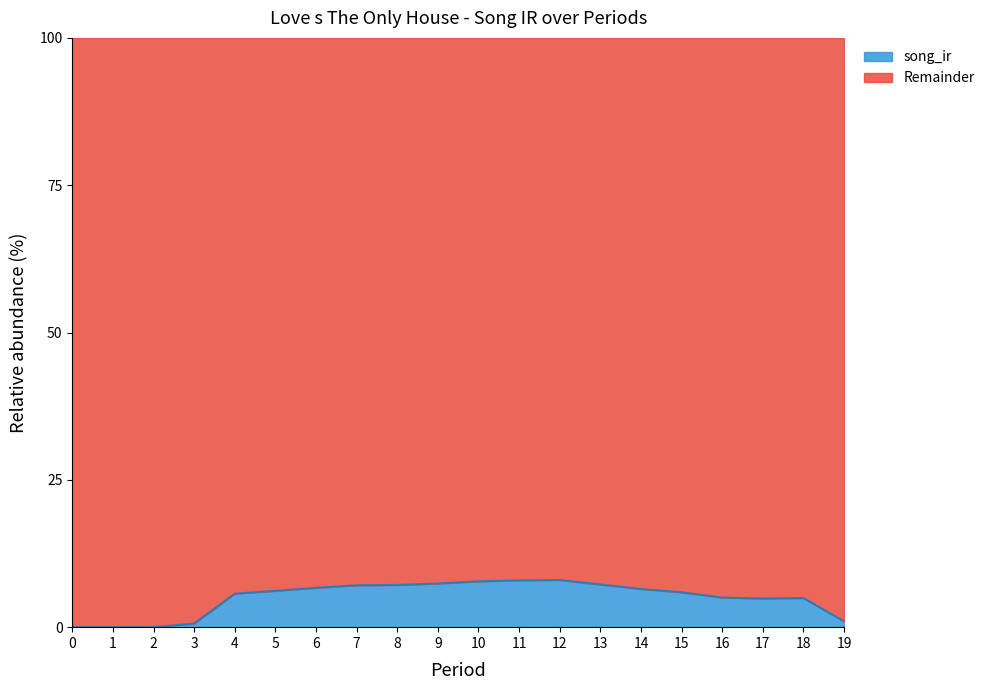

What is the change in value from 4 to 5?

+0.5